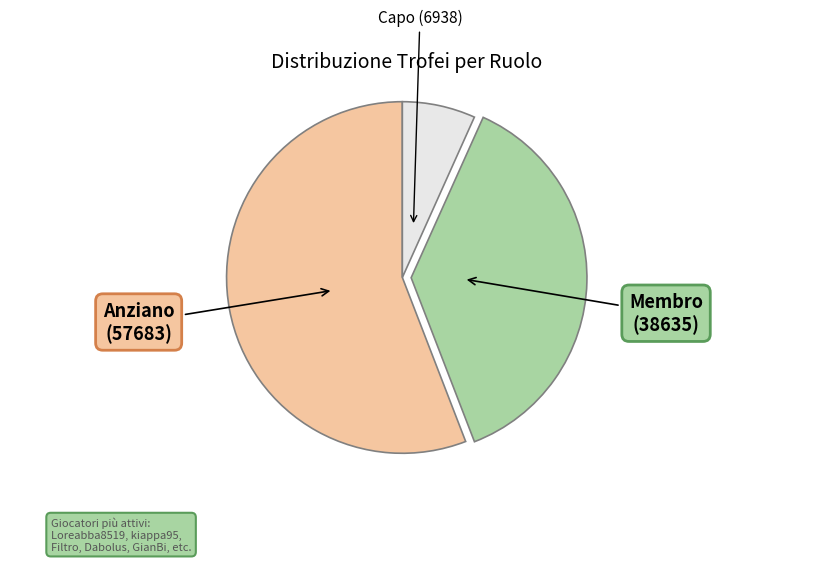

Does any single category account for the majority?

Yes